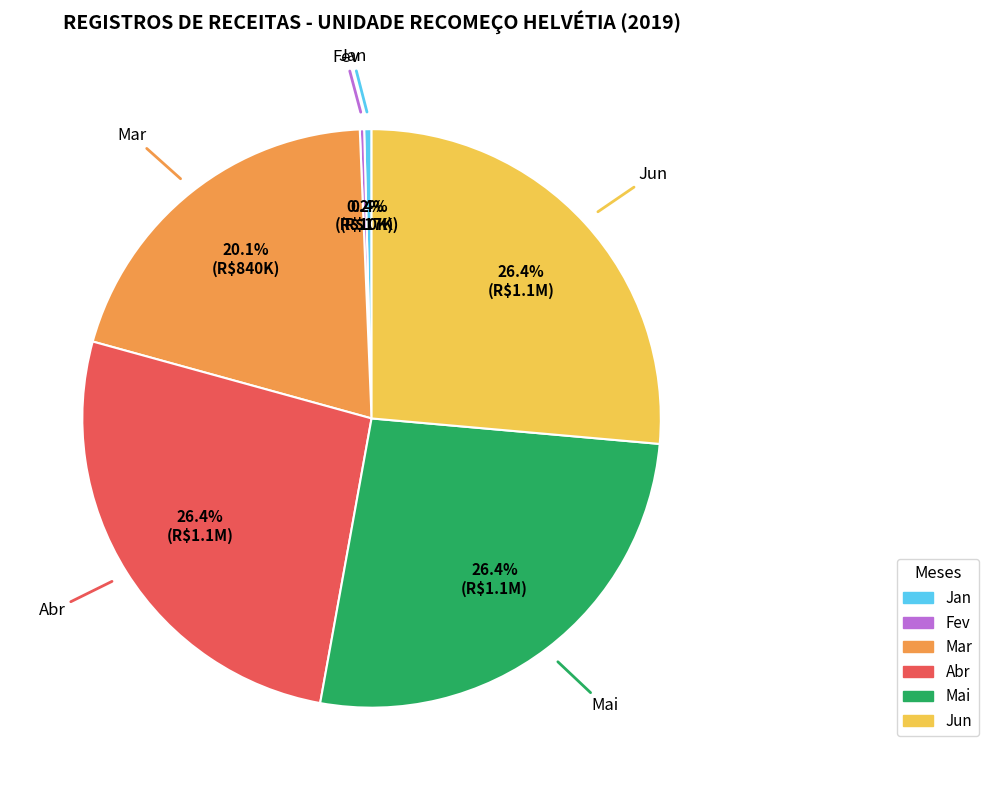

Combined, do Abr and Jan account for over 50%?

No